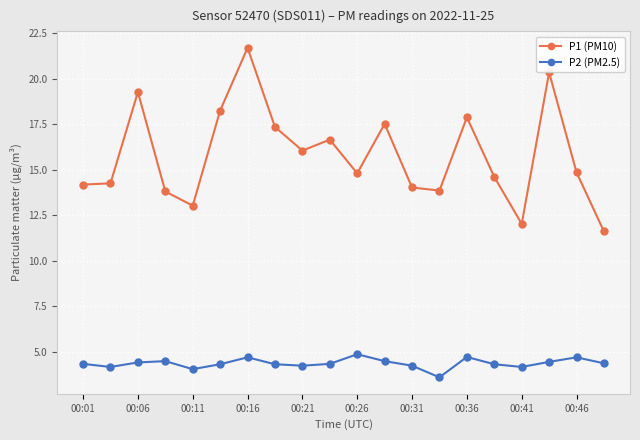

What is the average value of the P1 (PM10) series?

15.8